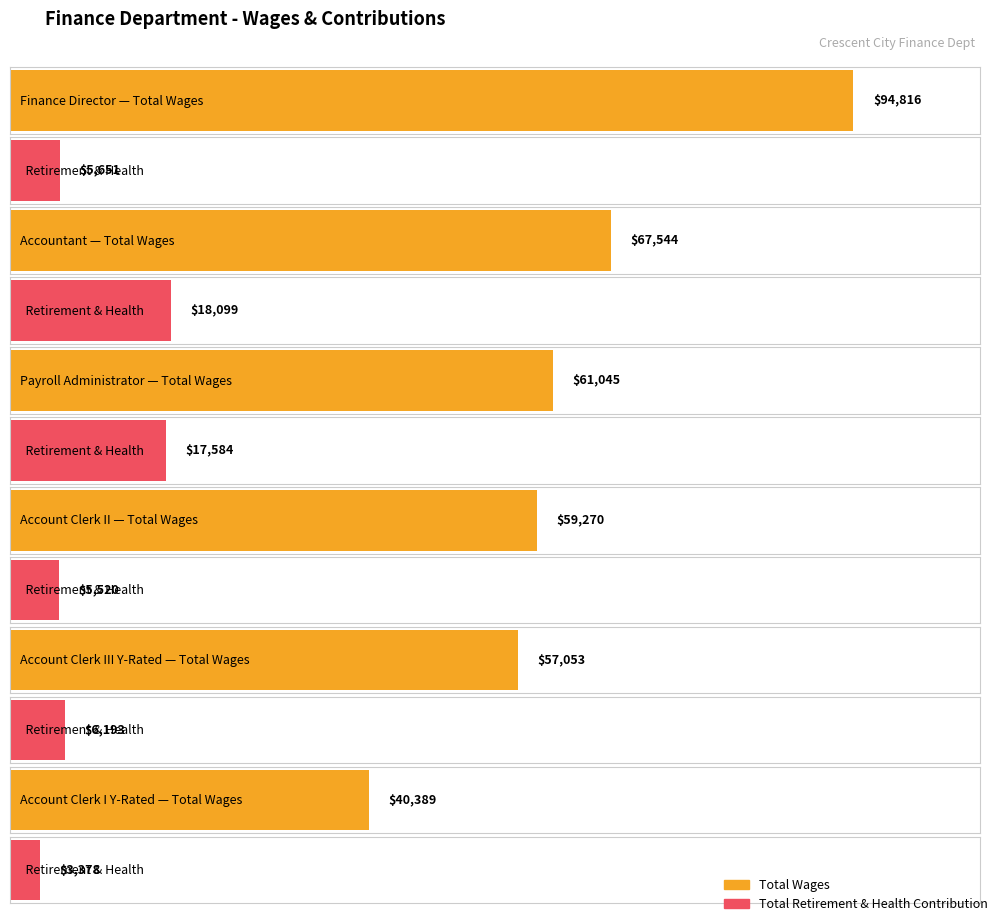

What is the label of the 1st bar from the right?

Account Clerk I Y-Rated